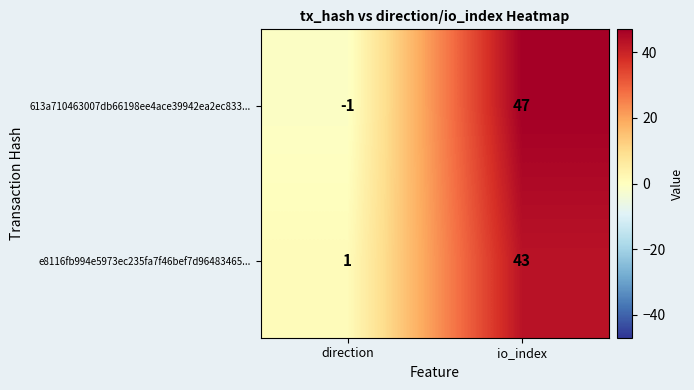

True or false: e8116fb994e5973ec235fa7f46bef7d96483465... has a value of 1 at direction.

True